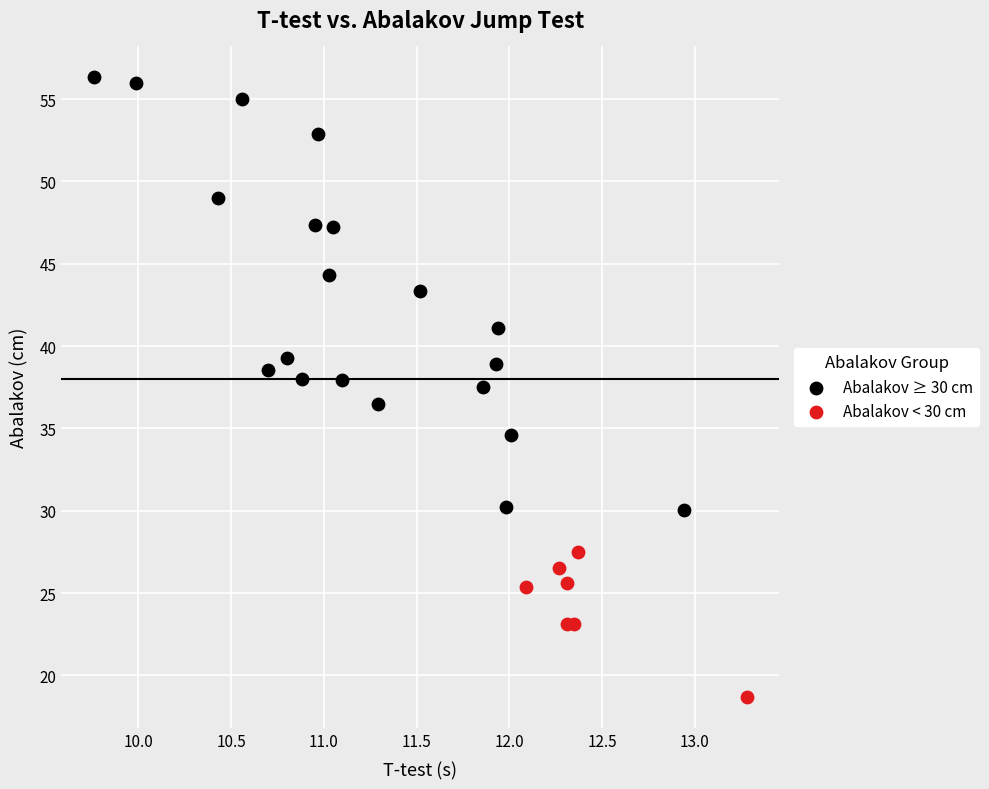

Which series reaches the minimum Y coordinate?

Abalakov < 30 cm